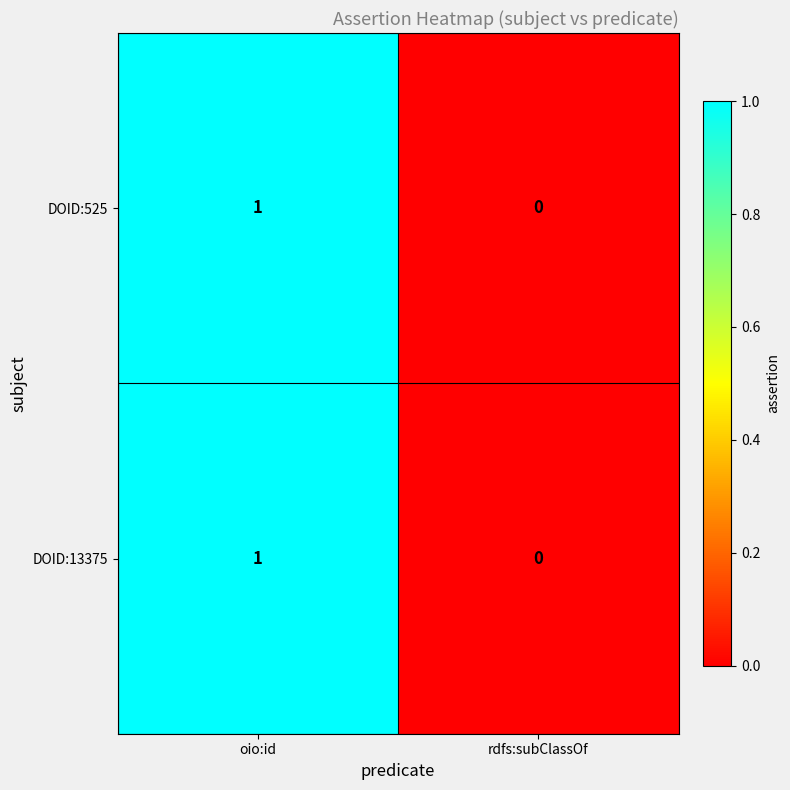

Which label corresponds to the smallest value in the chart?

rdfs:subClassOf